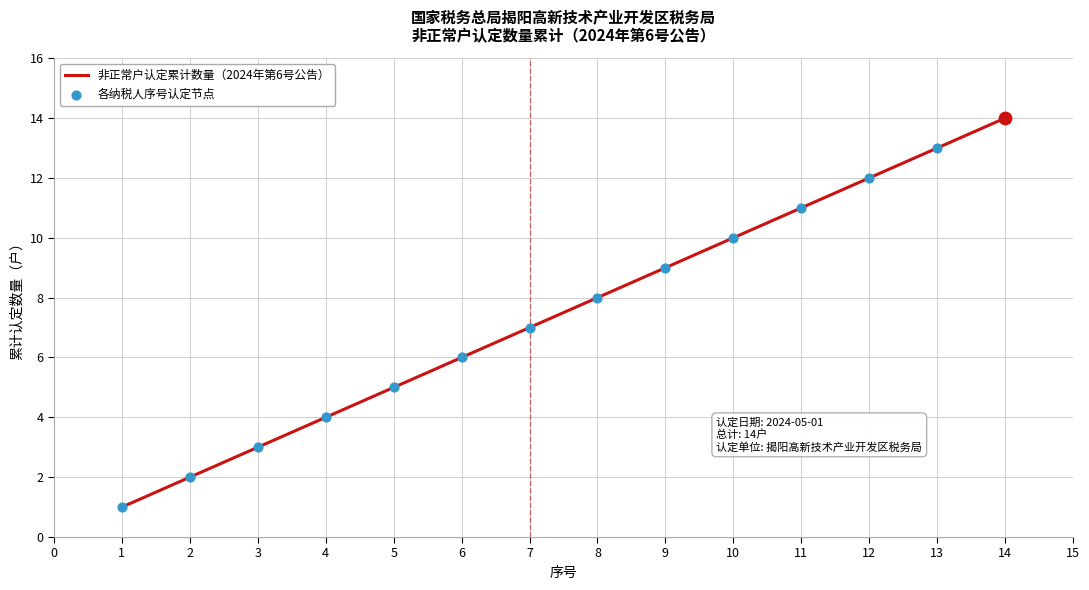

Is it true that the value at 2 is 3?

False